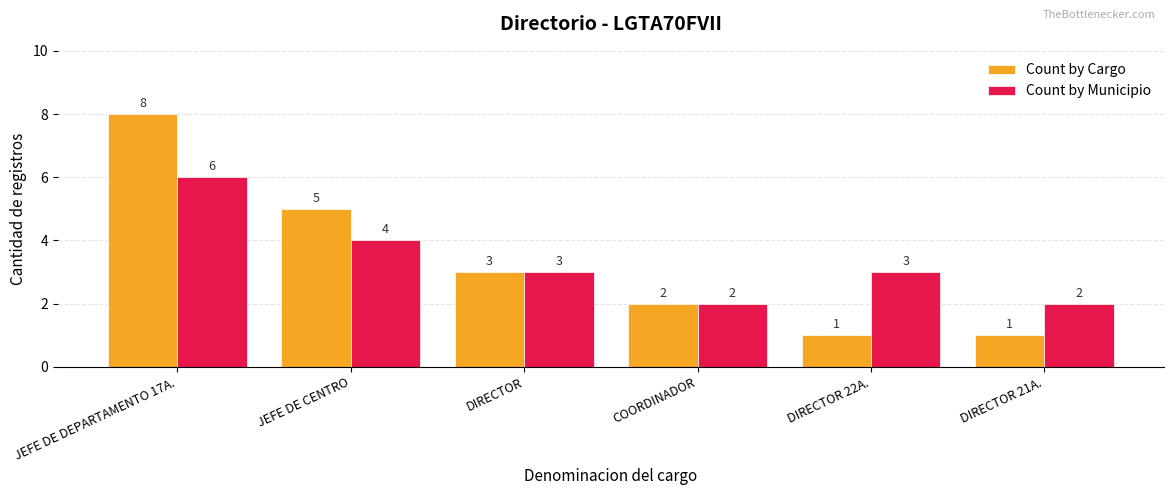

Is it true that Count by Municipio equals 4 at DIRECTOR 21A.?

False